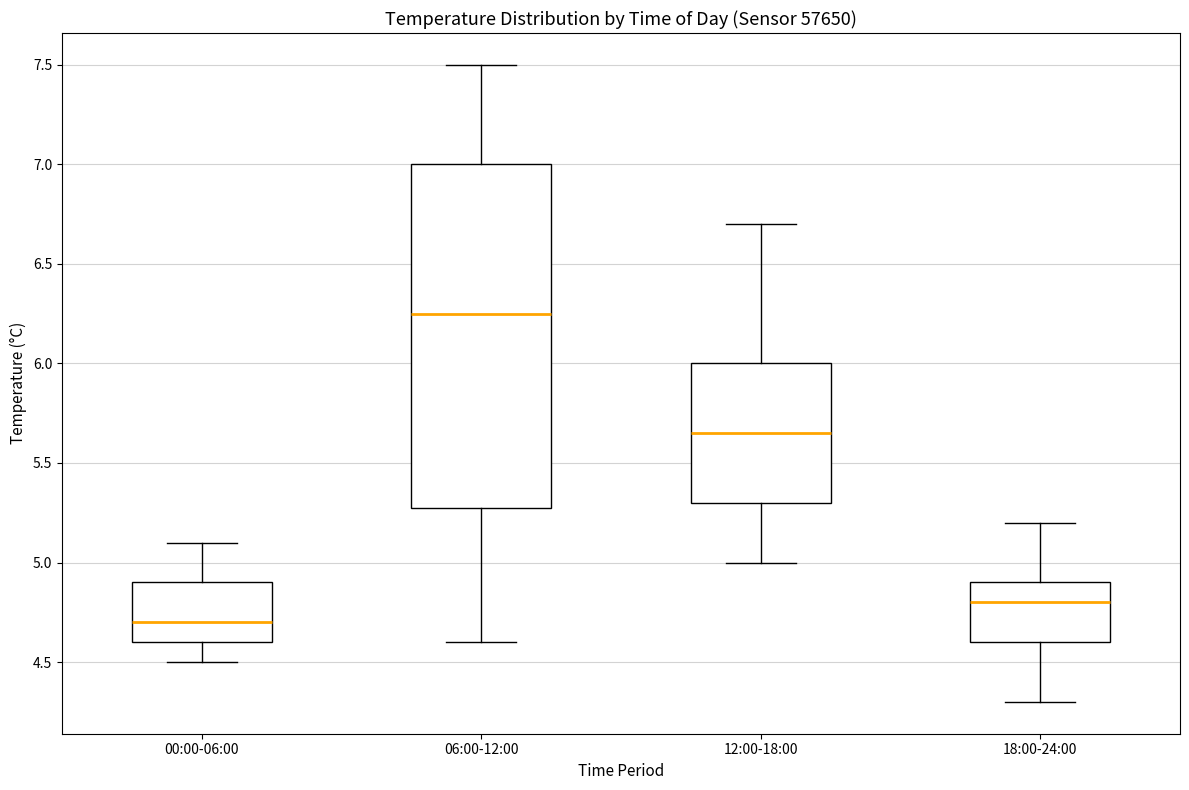

Which box has the highest median line?

06:00-12:00